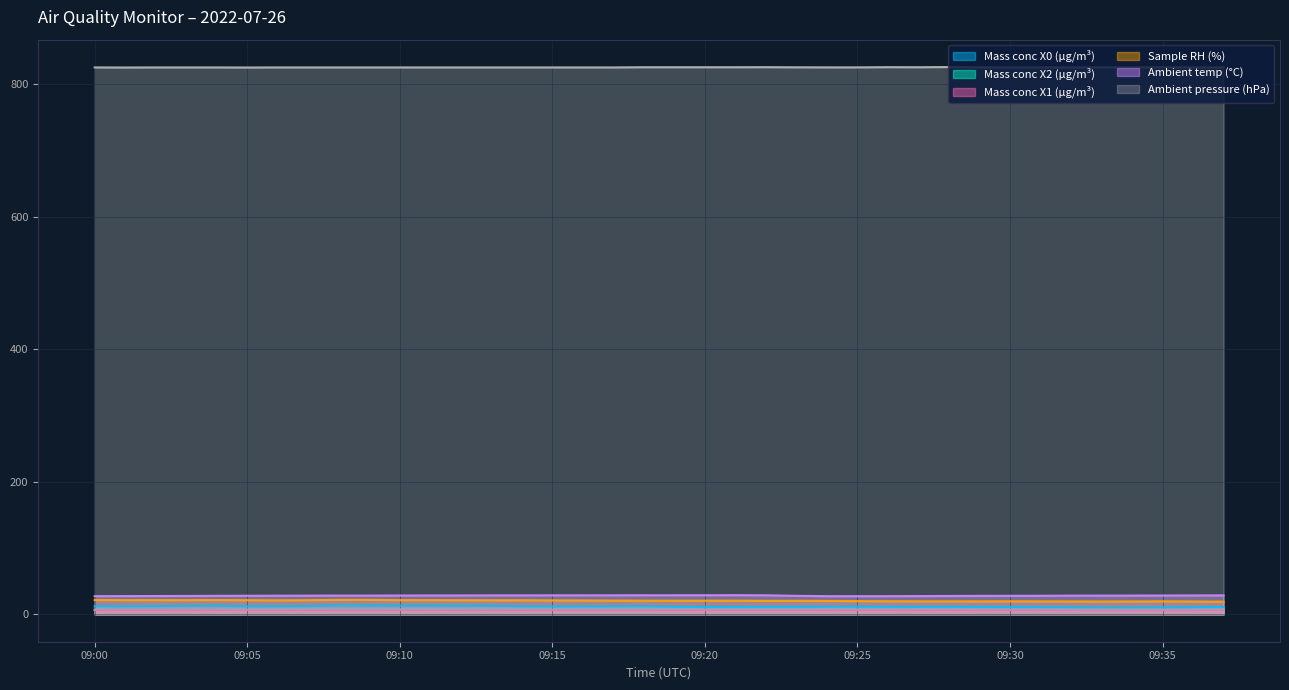

True or false: Mass conc X2 (μg/m³) has a value of 9.6 at 09:14.

False